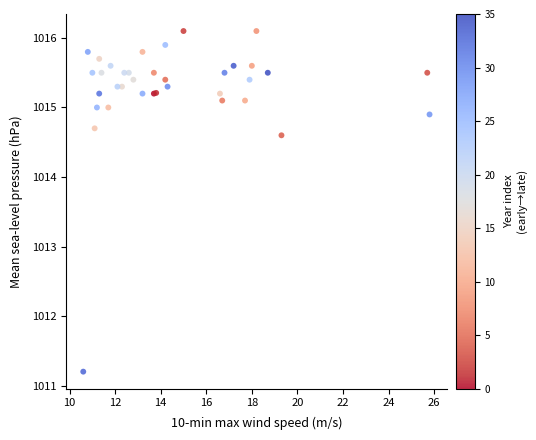

What Y value in the scatter plot is closest to 1013?

1014.6